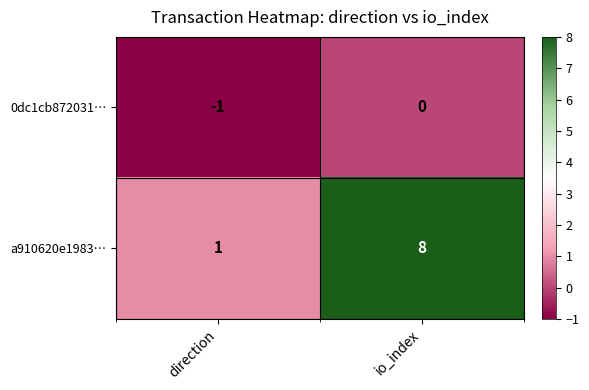

Which series has the largest range (max minus min)?

a910620e1983…